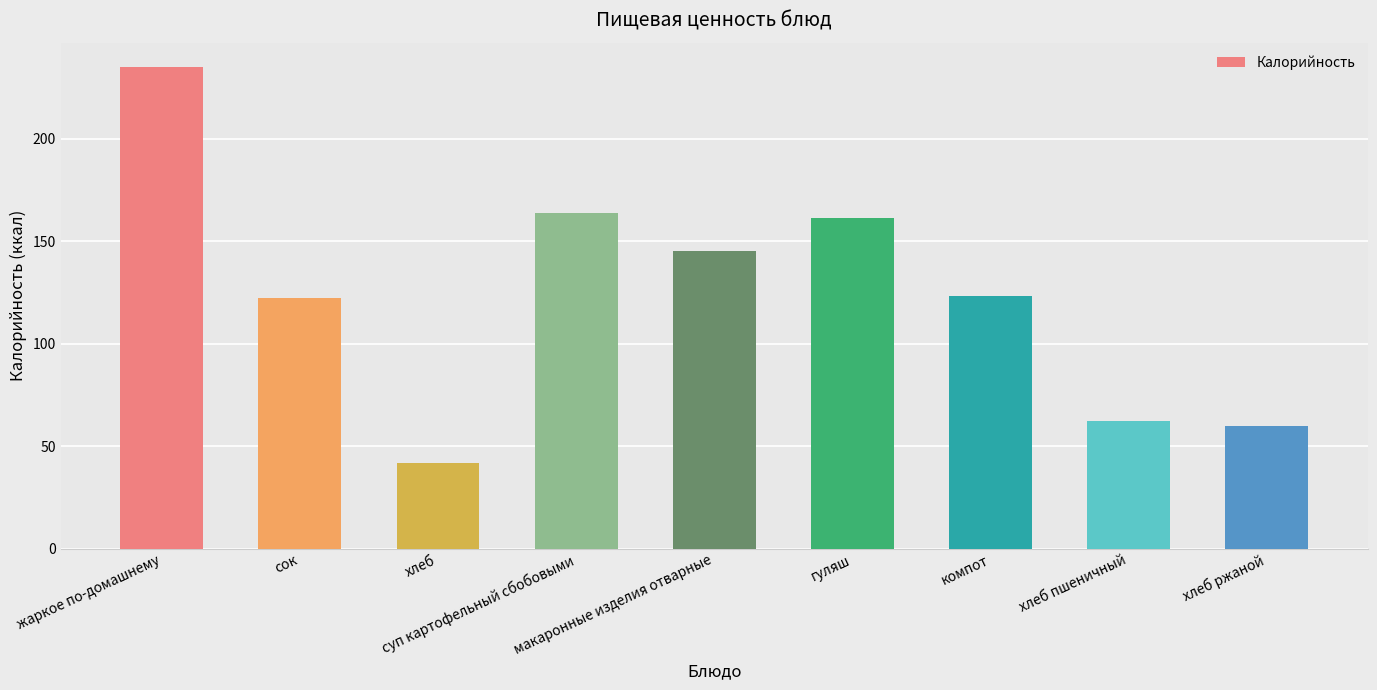

Where is the data nearest to the value 138?

макаронные изделия отварные